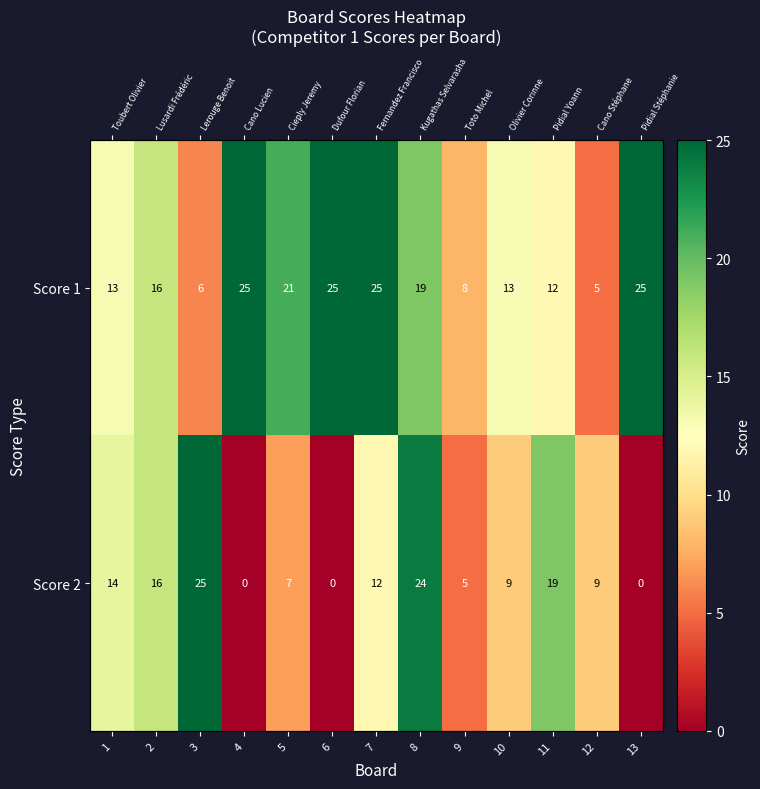

Which series changed the most between 3 and 6?

Score 2